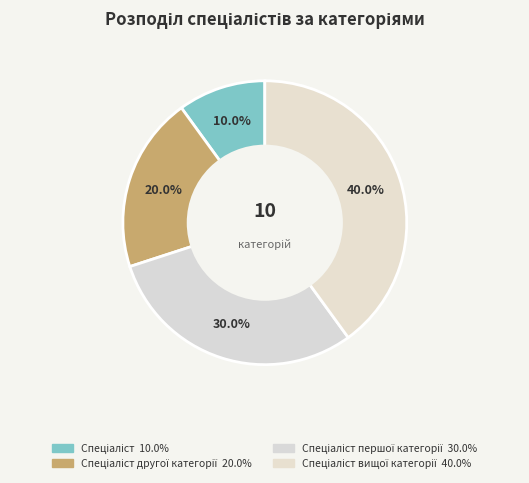

Which category has the smallest portion of the pie?

Спеціаліст